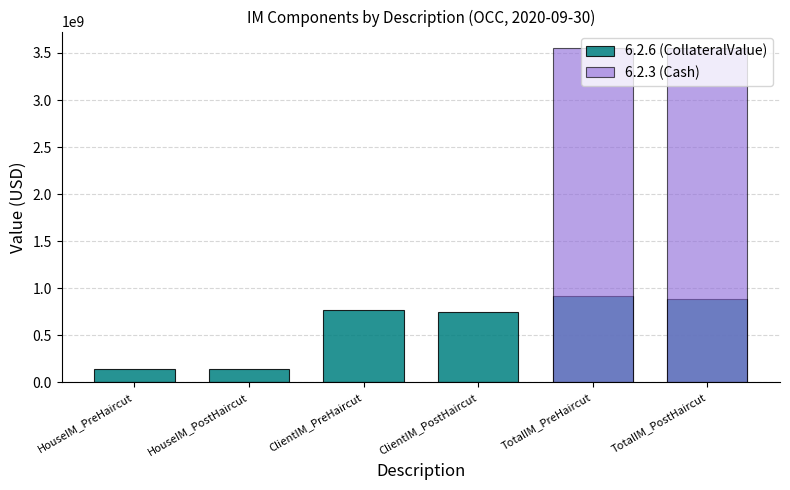

What is the difference between the maximum and minimum values in the 6.2.6 (CollateralValue) series?

777610122